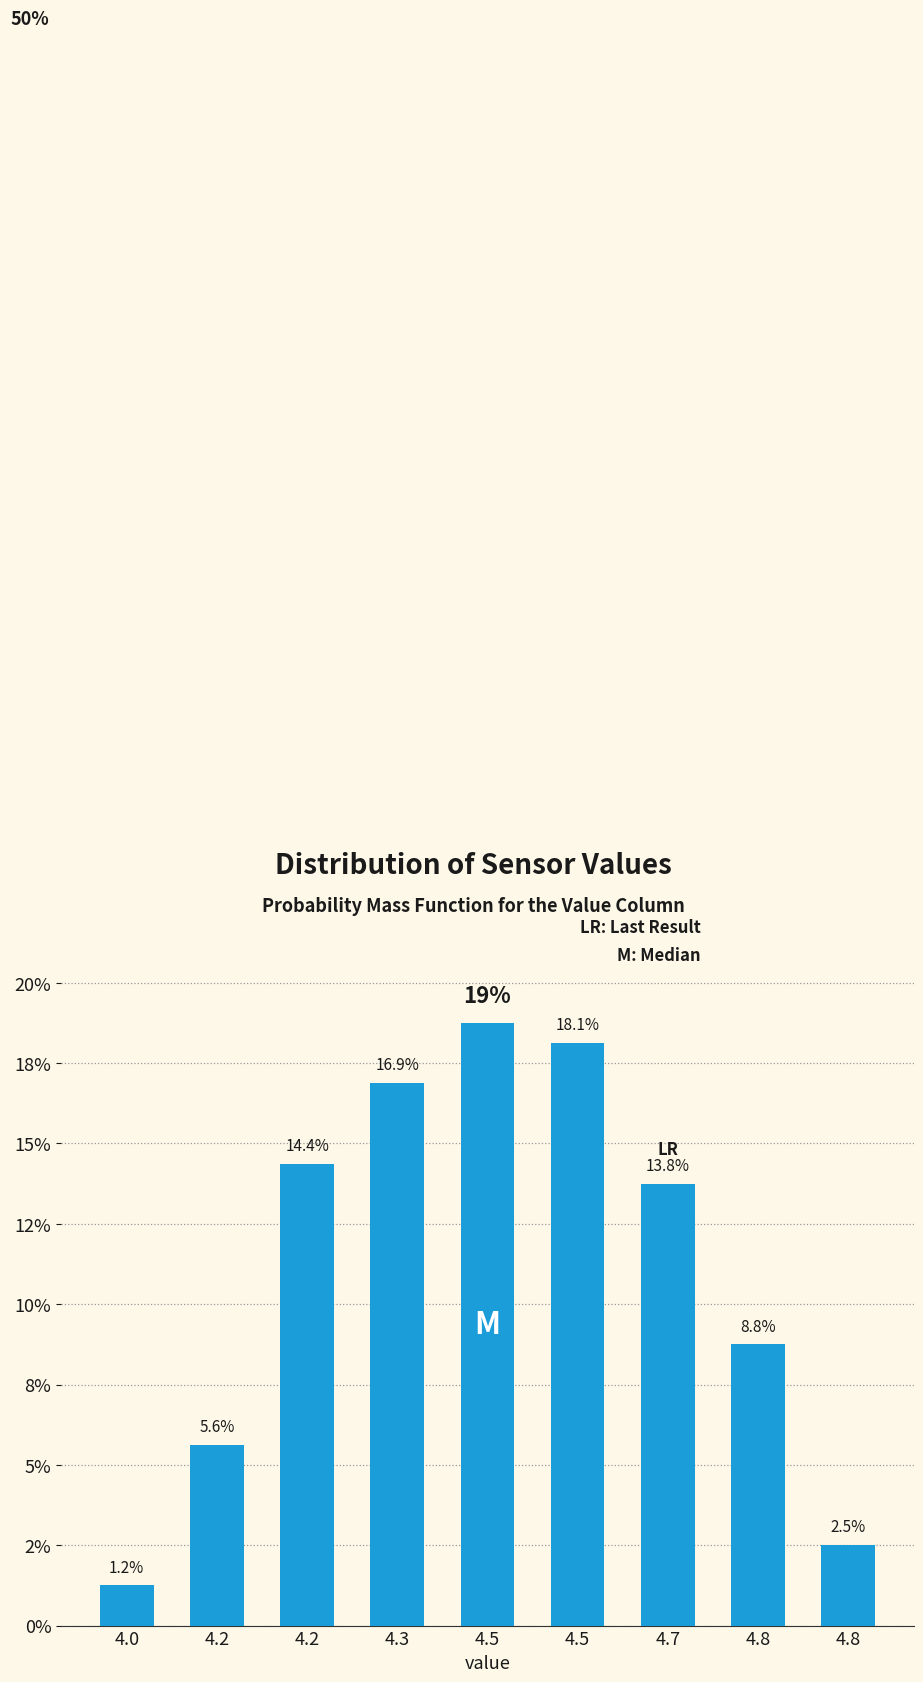

Are the bars horizontal?

No